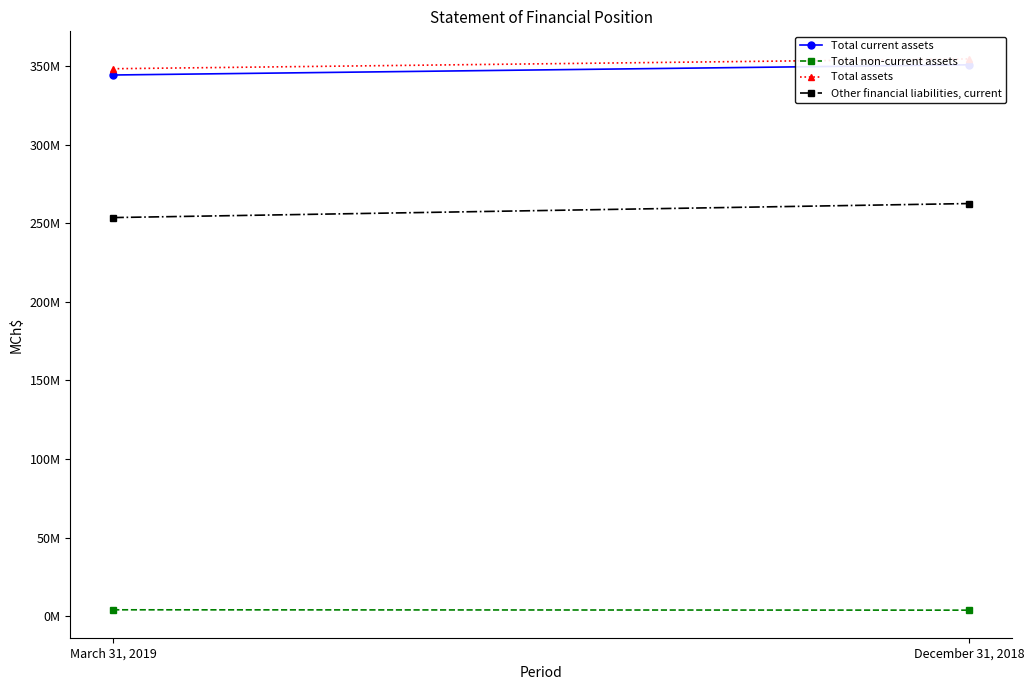

What value does the Total assets series have at December 31, 2018?

354640767